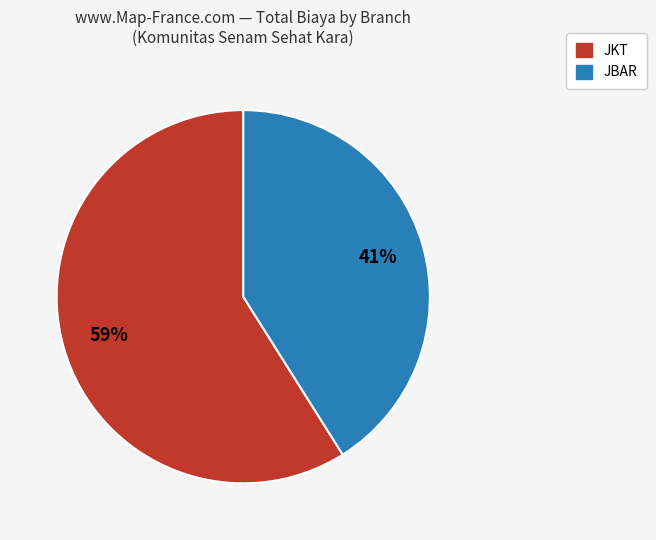

The JKT slice represents 45% of the pie. True or false?

False